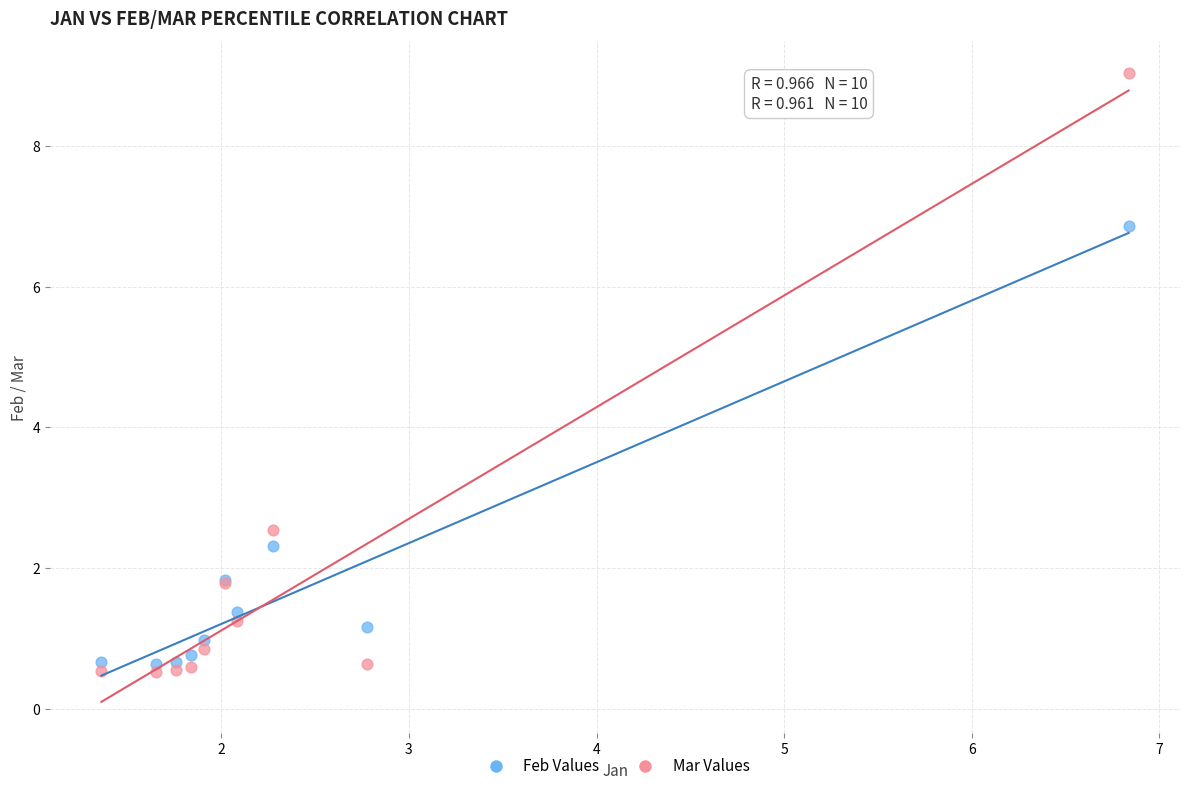

Which series contains the highest Y value?

Mar Values